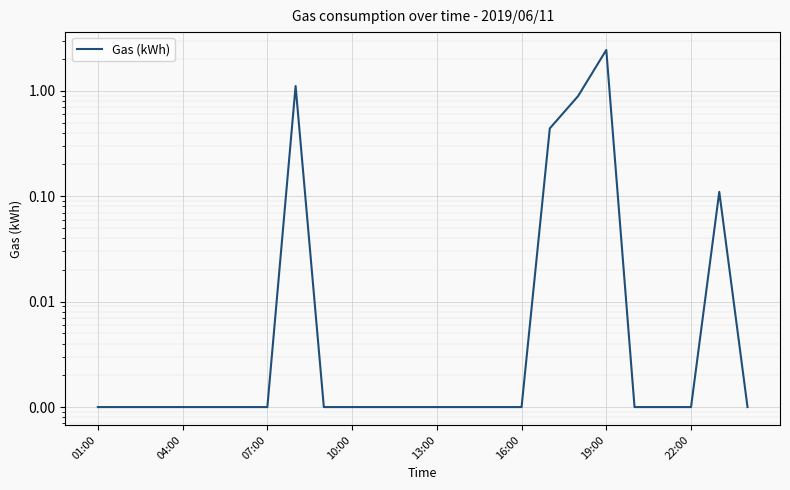

What is the sum of all values?

5.0